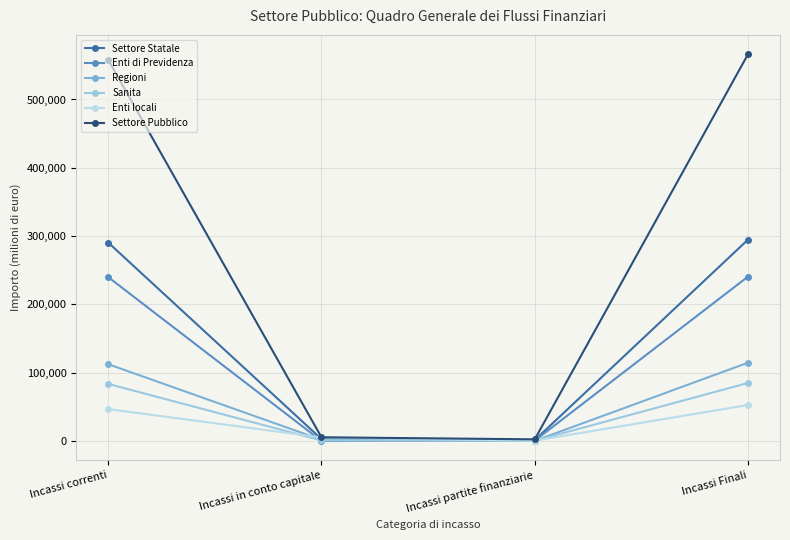

List the labels in order of Settore Statale value, largest first.

Incassi Finali, Incassi correnti, Incassi in conto capitale, Incassi partite finanziarie